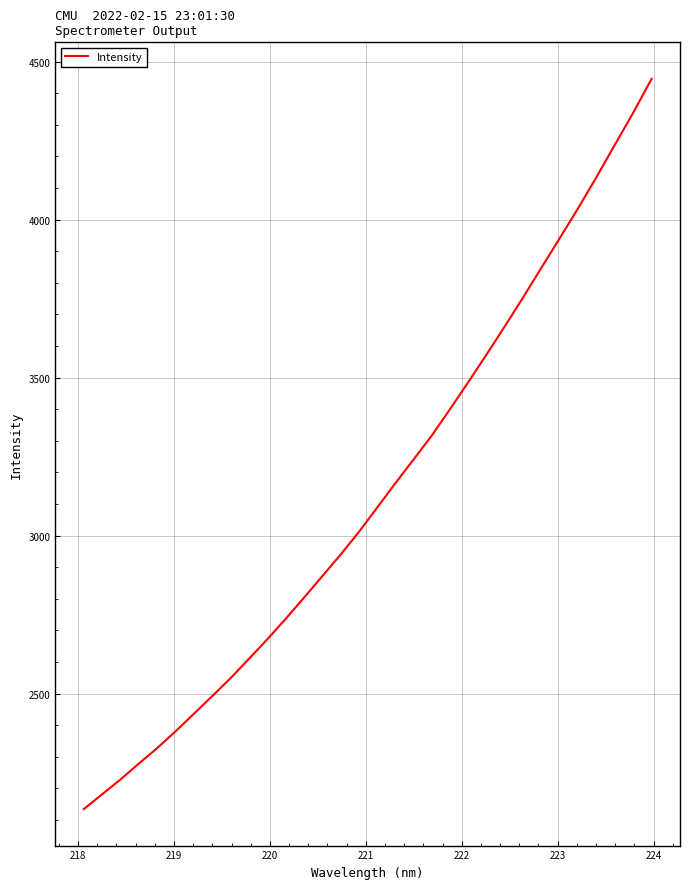

What is the maximum value shown in the chart?

4445.8